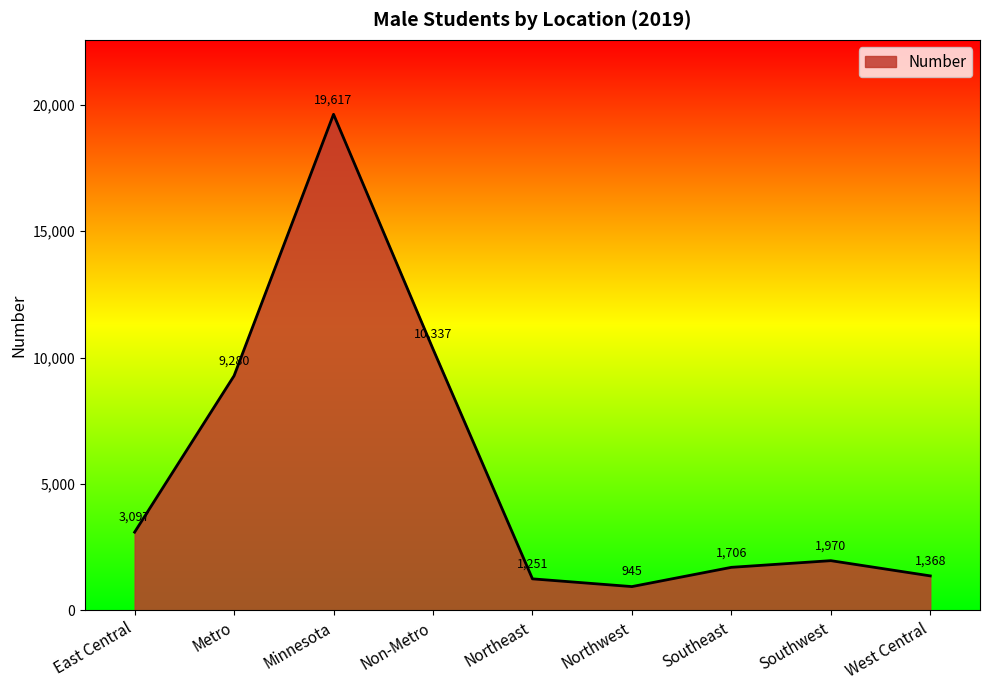

What is the average value?

5508